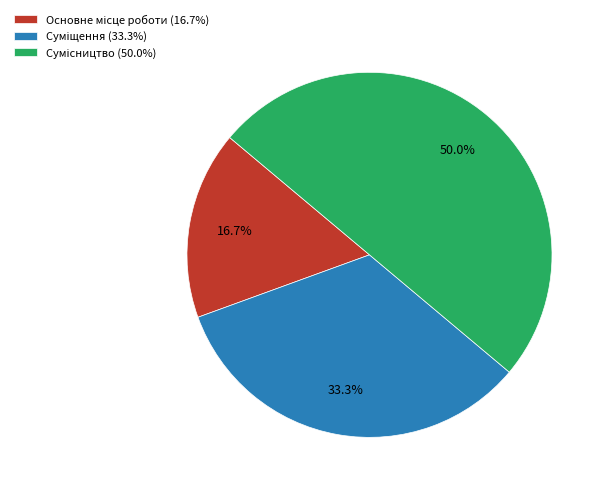

True or false: Суміщення accounts for 33% of the total.

True